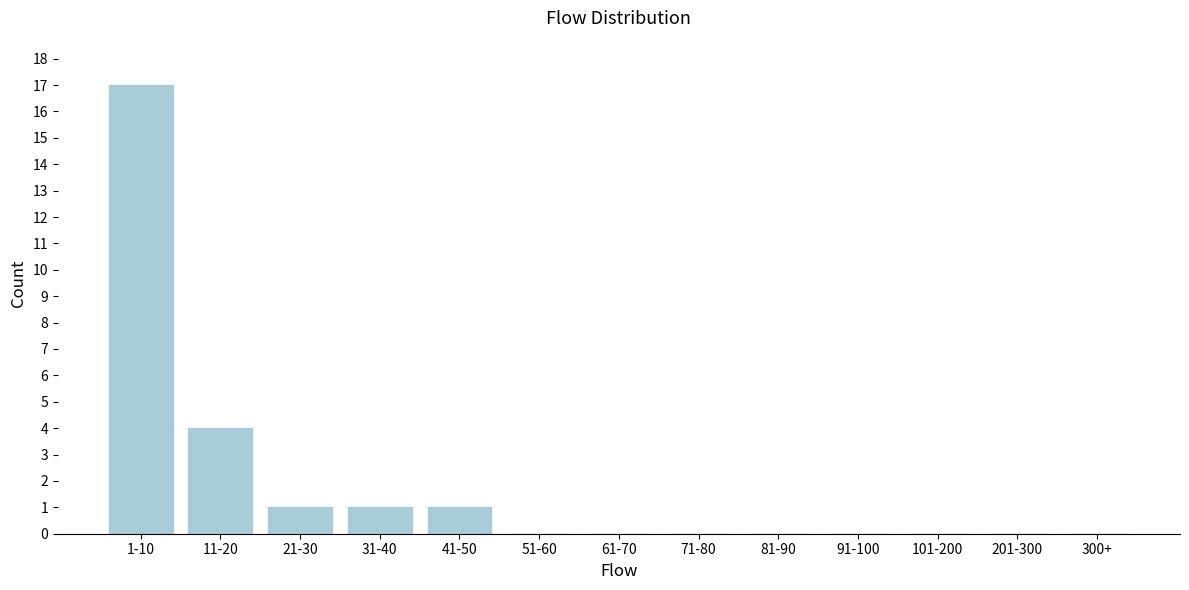

Reading left to right, transcribe all the data shown in this chart.

1-10=17	11-20=4	21-30=1	31-40=1	41-50=1	51-60=0	61-70=0	71-80=0	81-90=0	91-100=0	101-200=0	201-300=0	300+=0